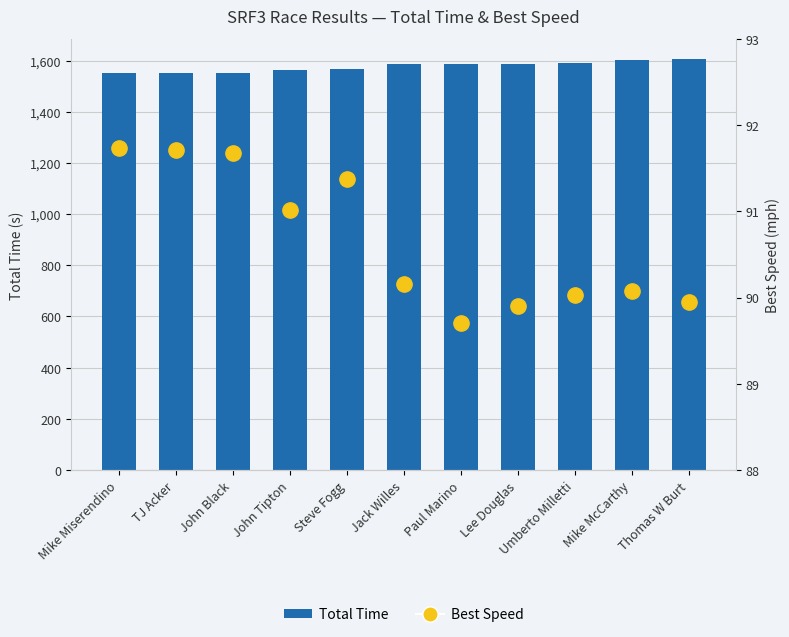

At how many categories does at least one series exceed 275?

11